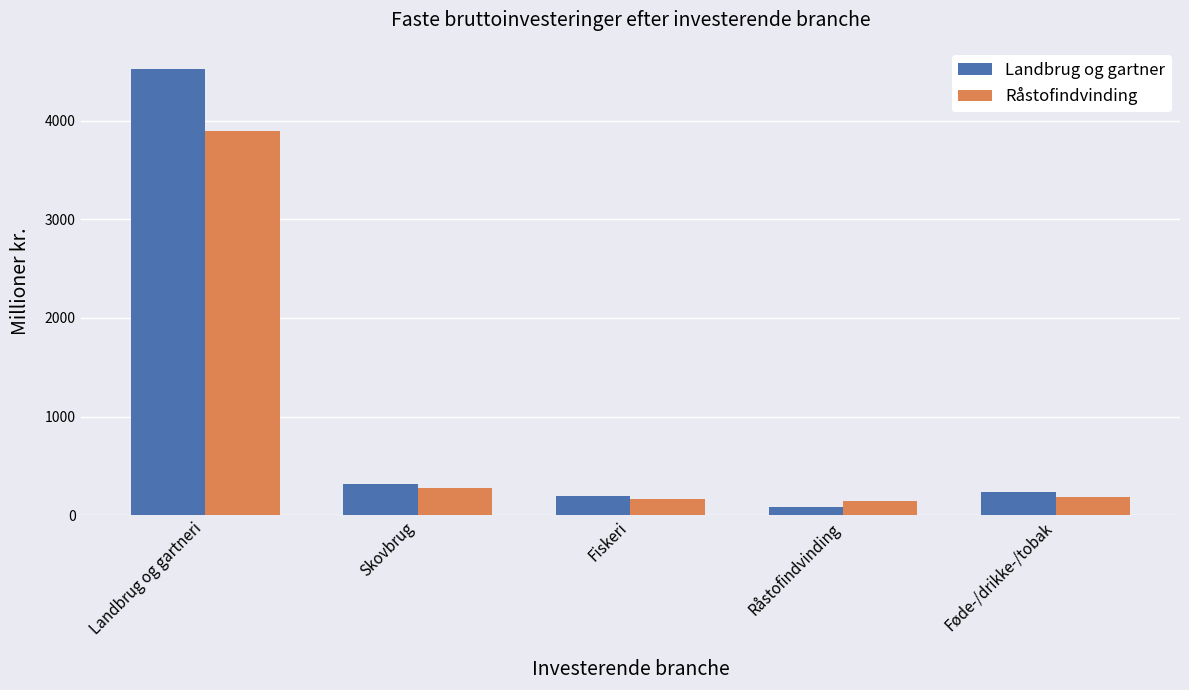

What position from the left is Skovbrug?

2